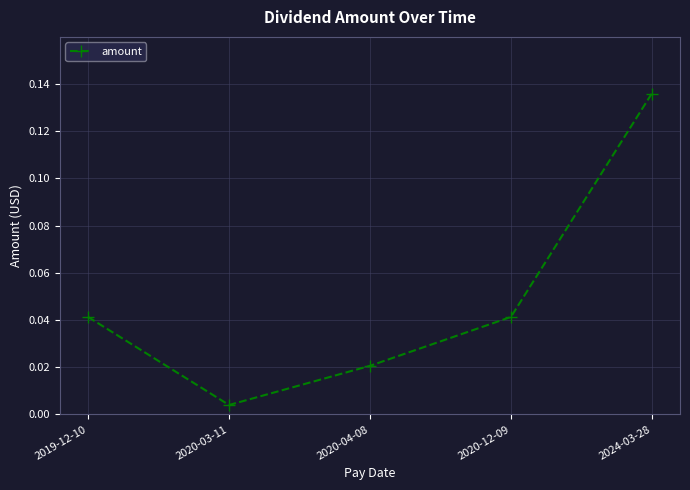

How many interior local valleys (lower than both neighbors) does the data have?

1